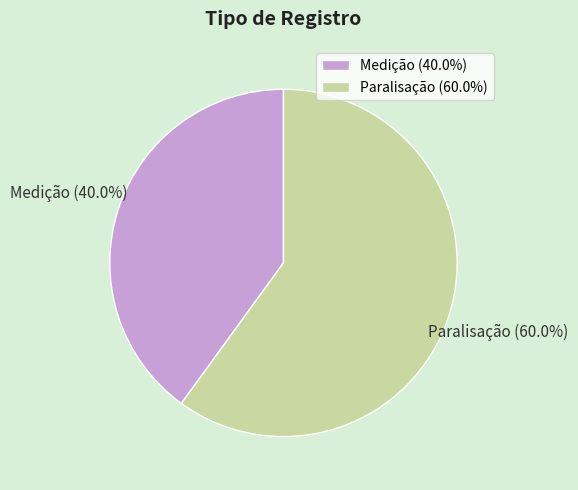

Between Paralisação and Medição, which is larger?

Paralisação